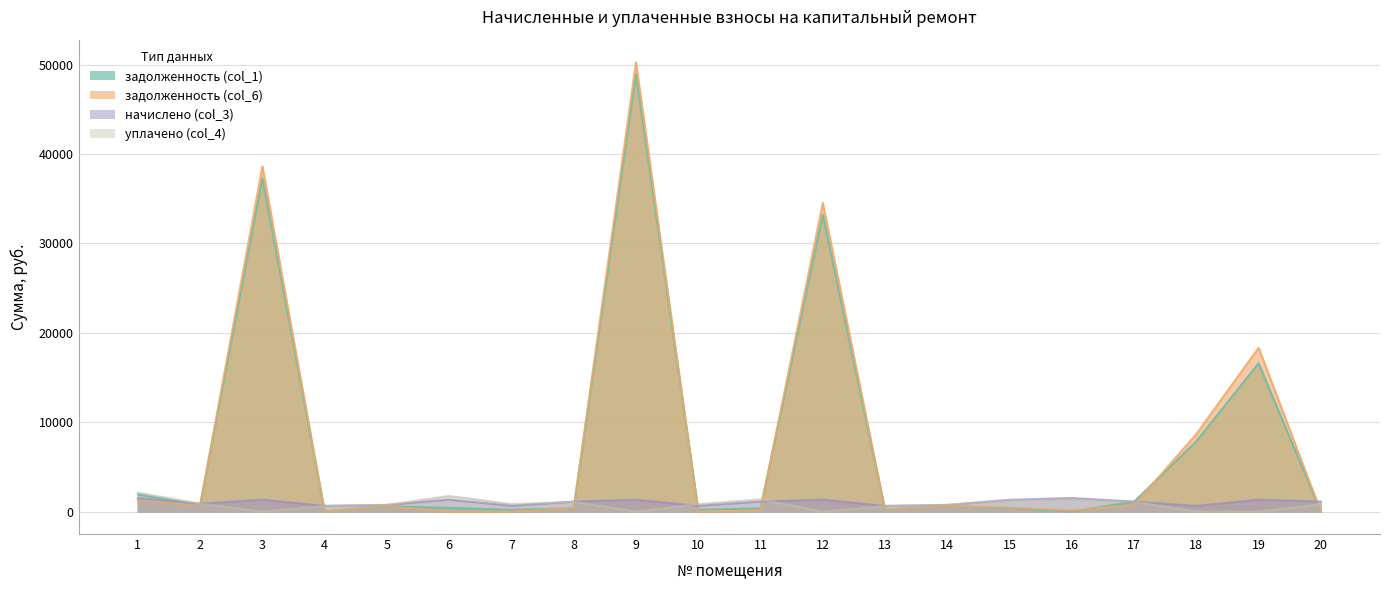

Rank the categories by уплачено (col_4) value from lowest to highest.

3, 9, 12, 18, 19, 13, 4, 5, 14, 20, 10, 7, 2, 8, 17, 15, 11, 16, 6, 1